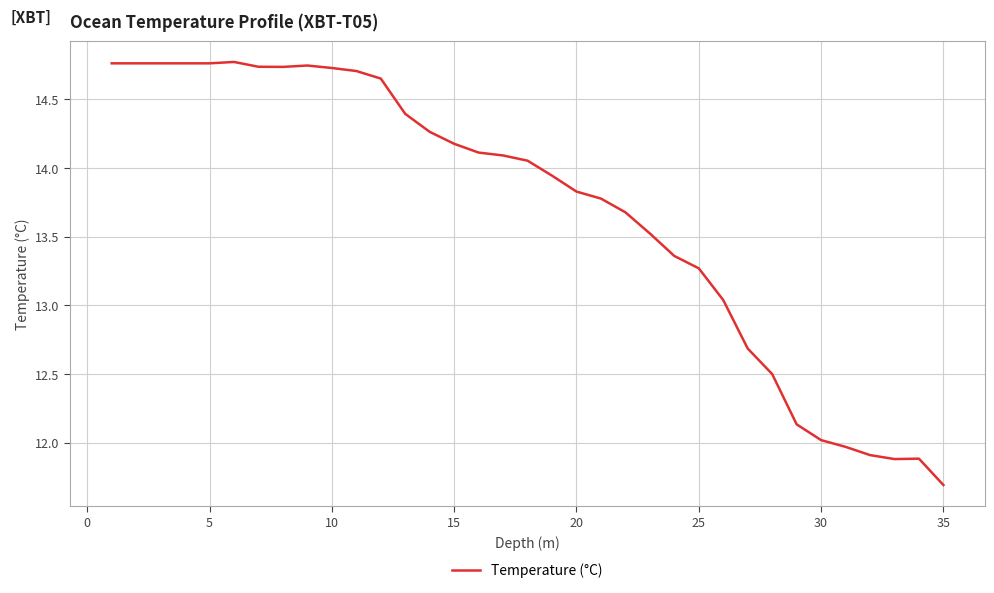

What is the smallest value displayed?

11.7